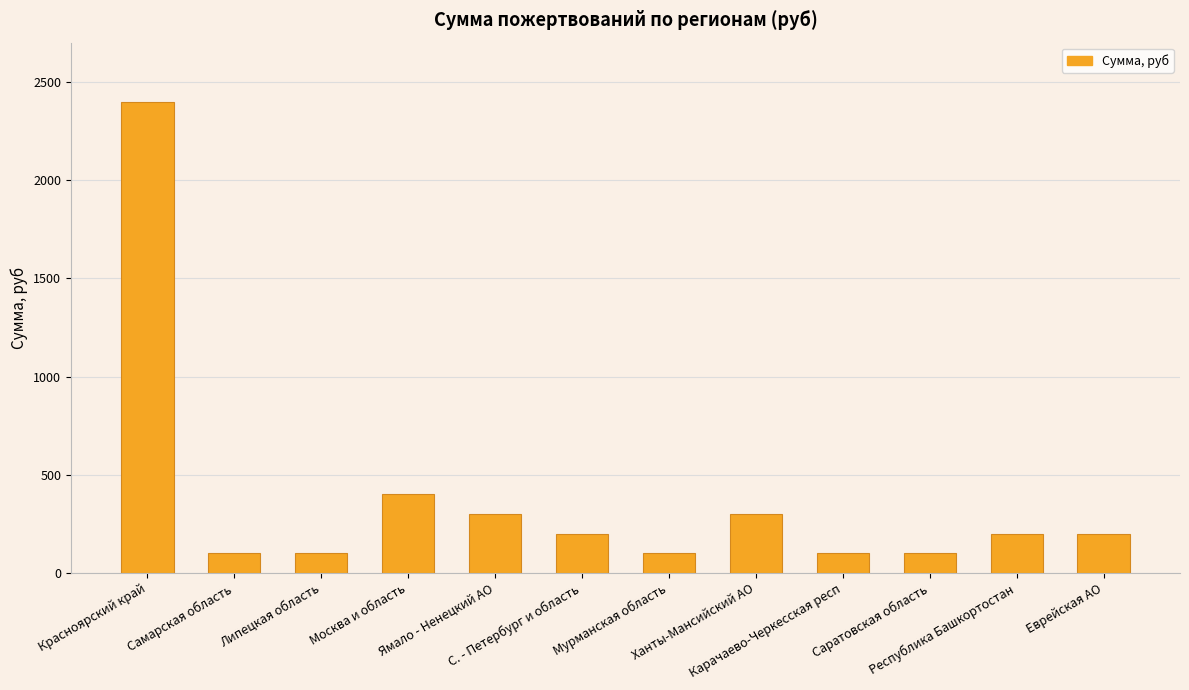

At which label does the data first exceed 200?

Красноярский край